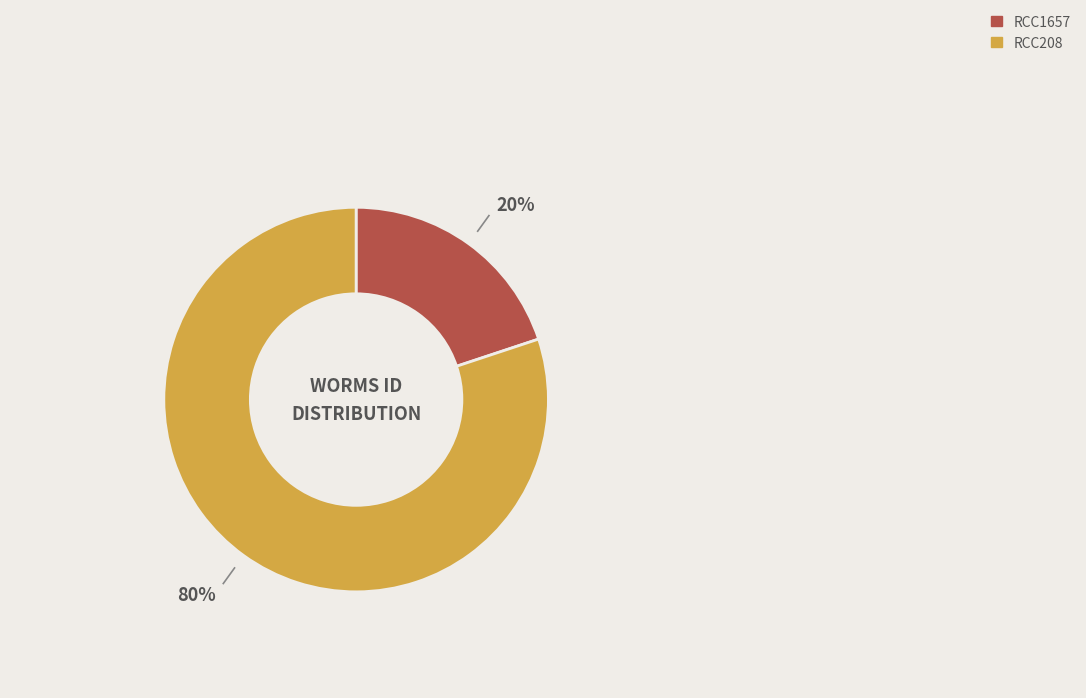

Combined, do RCC1657 and RCC208 account for over 50%?

Yes